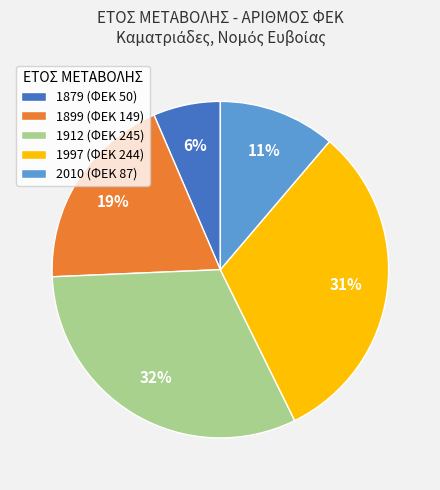

What is the smallest slice in the pie chart?

1879